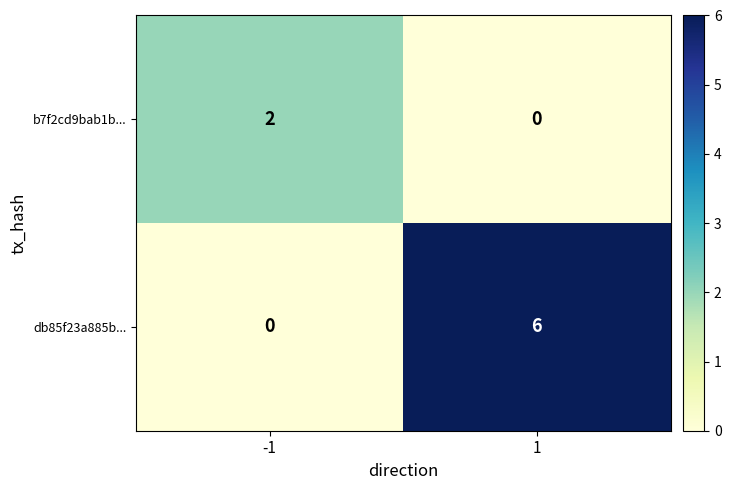

How many series are shown in this chart?

2